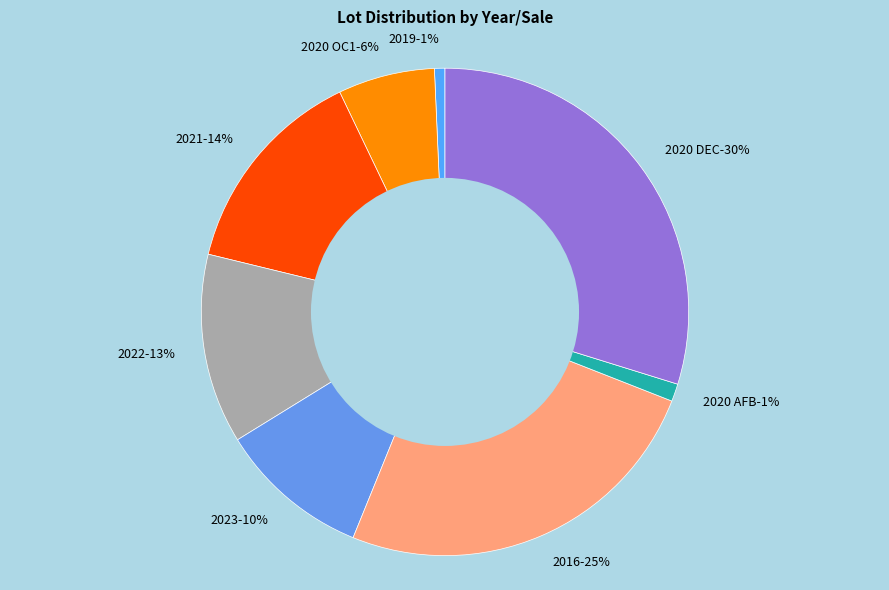

Which slice is the largest?

2020 DEC